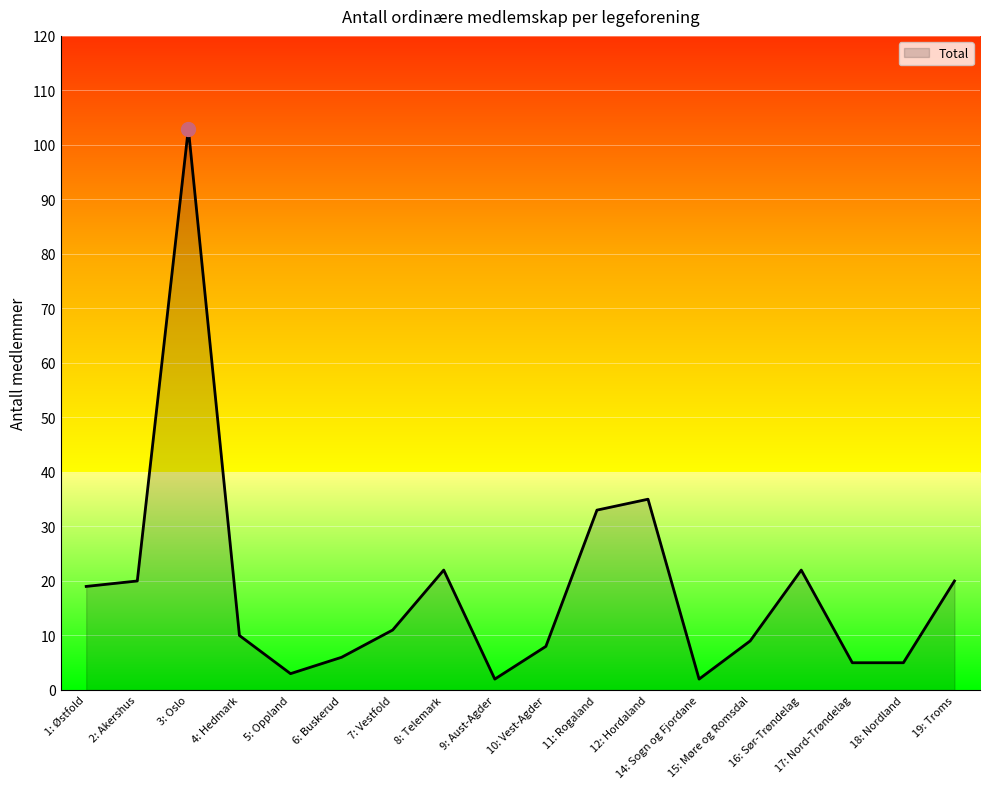

The chart shows a value of 40 at 16: Sør-Trøndelag. True or false?

False